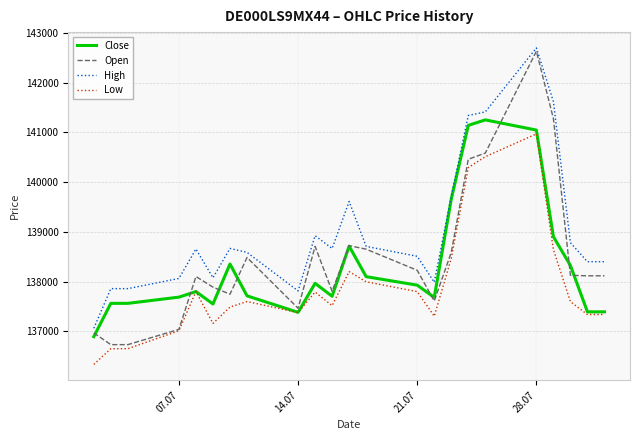

What is the greatest value displayed?

142701